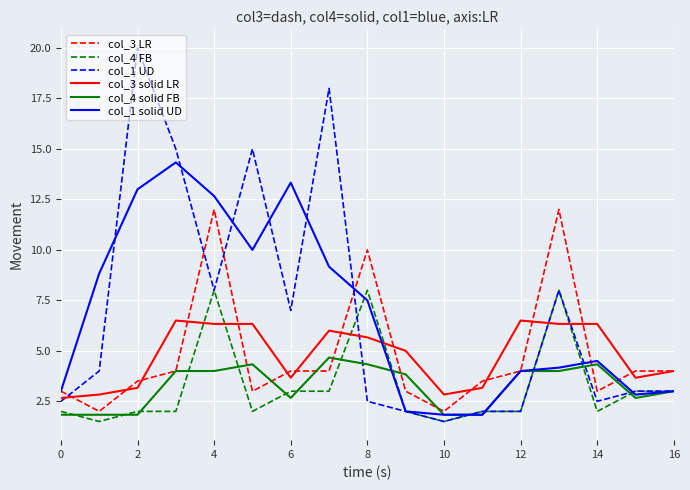

What are all the series names shown in the legend?

col_3 LR, col_4 FB, col_1 UD, col_3 solid LR, col_4 solid FB, col_1 solid UD